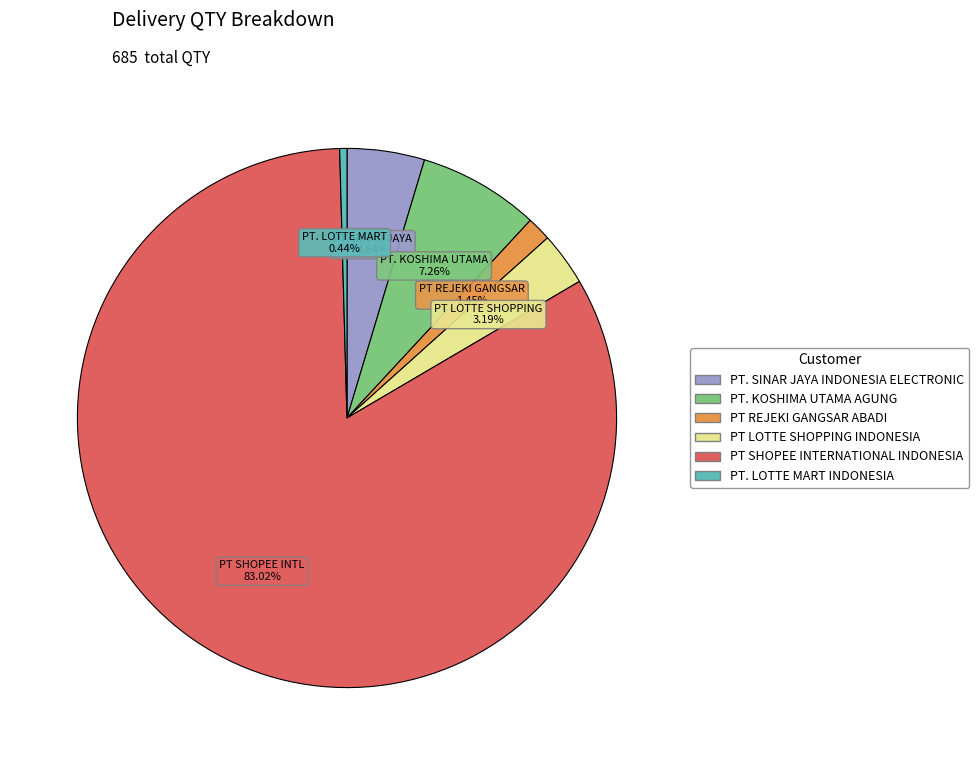

How many slices are in this pie chart?

6